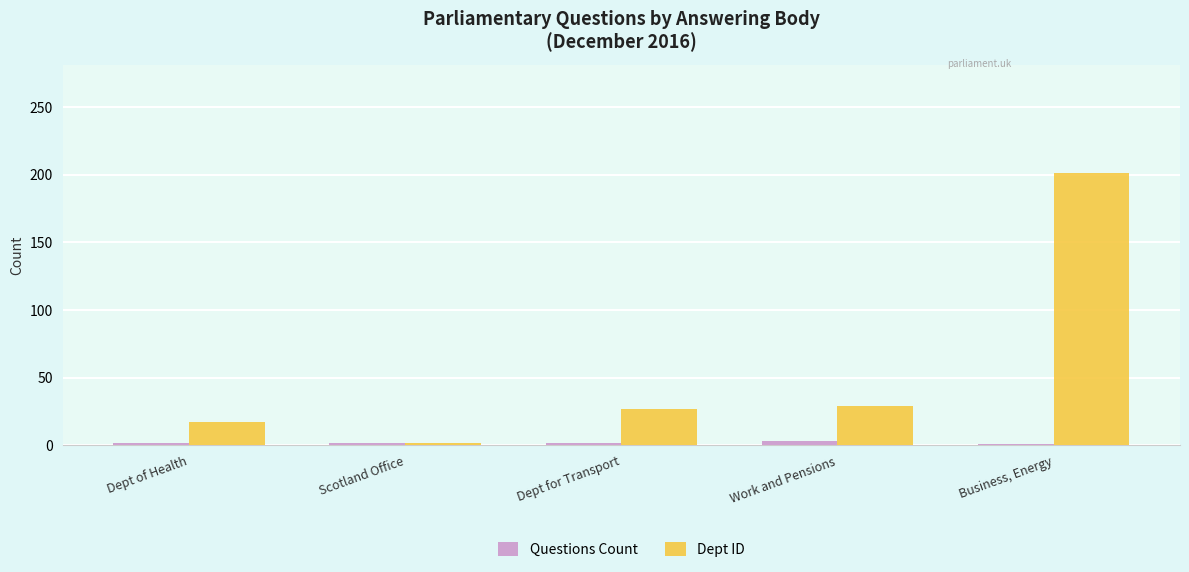

Read the Dept ID value at Dept of Health.

17